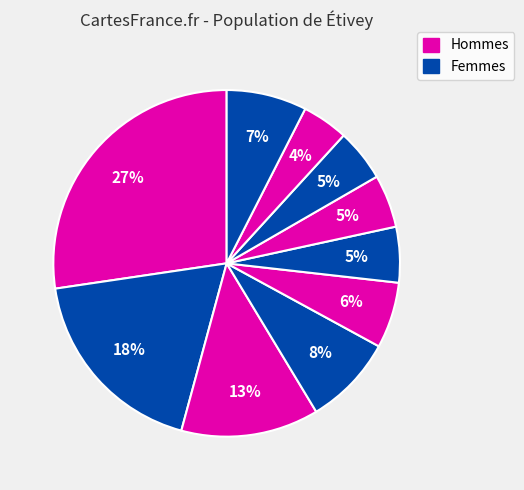

To the nearest percent, what is the average slice percentage?

10%